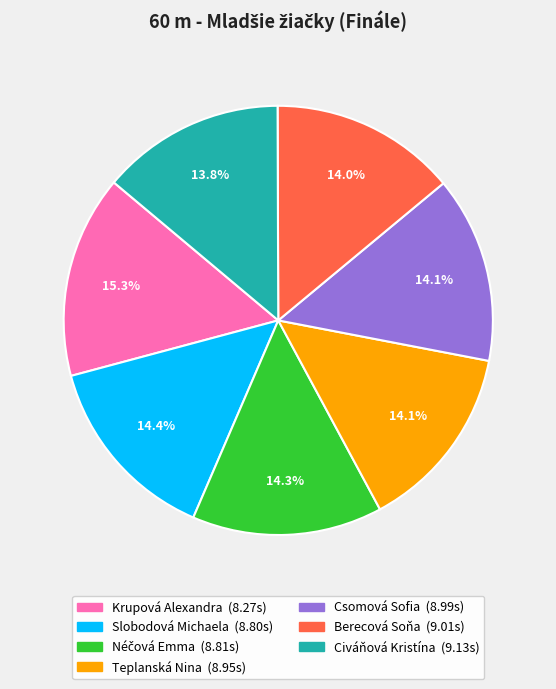

Count the number of slices in the pie.

7